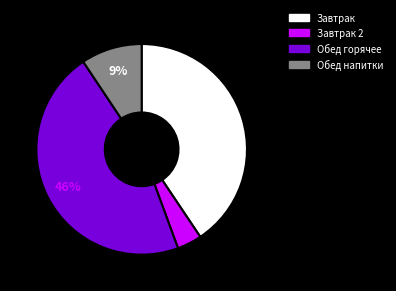

Which slice is the smallest?

Завтрак 2